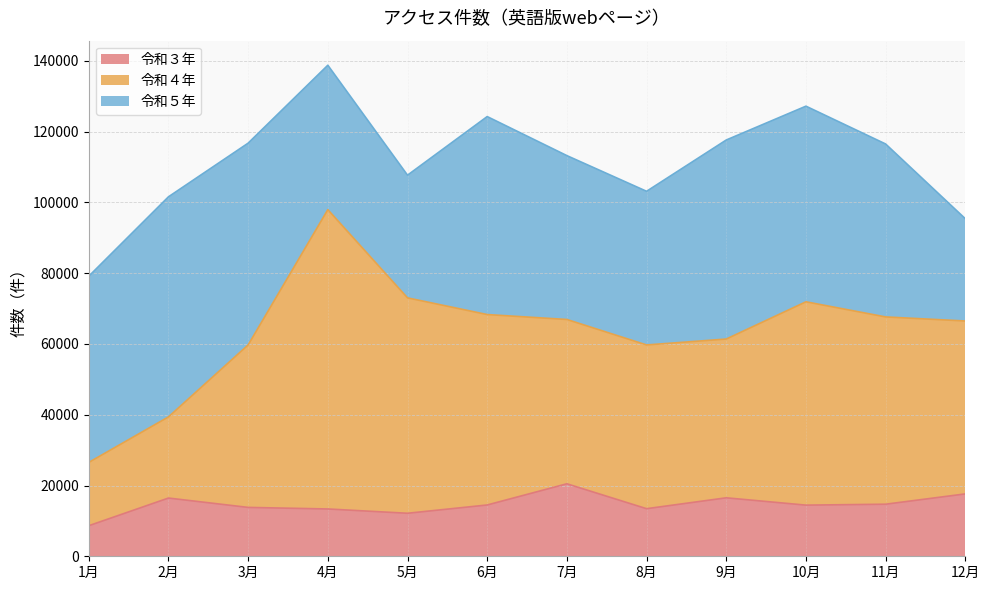

Read the 令和３年 value at 7月.

20490